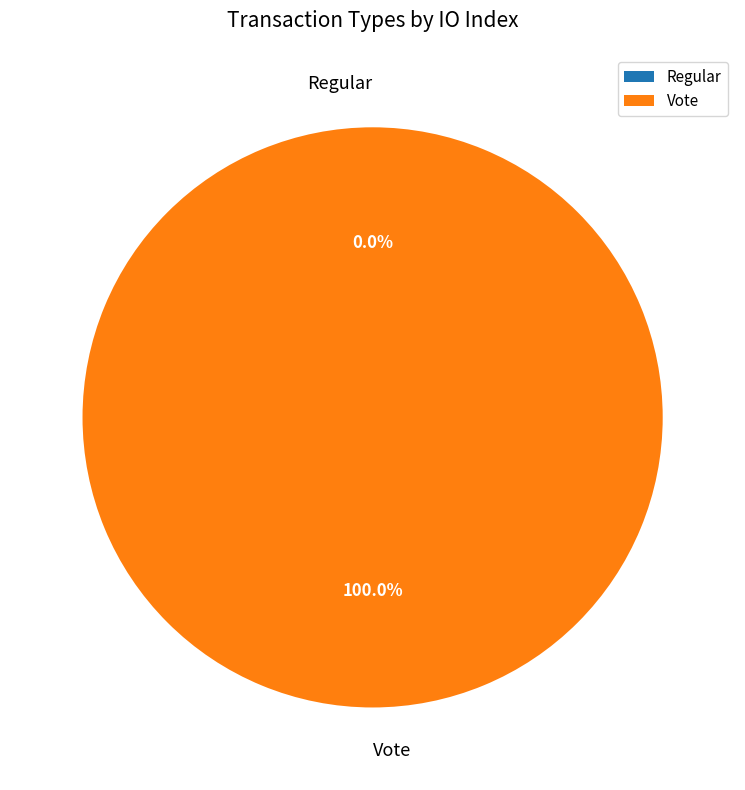

Count the number of slices in the pie.

2